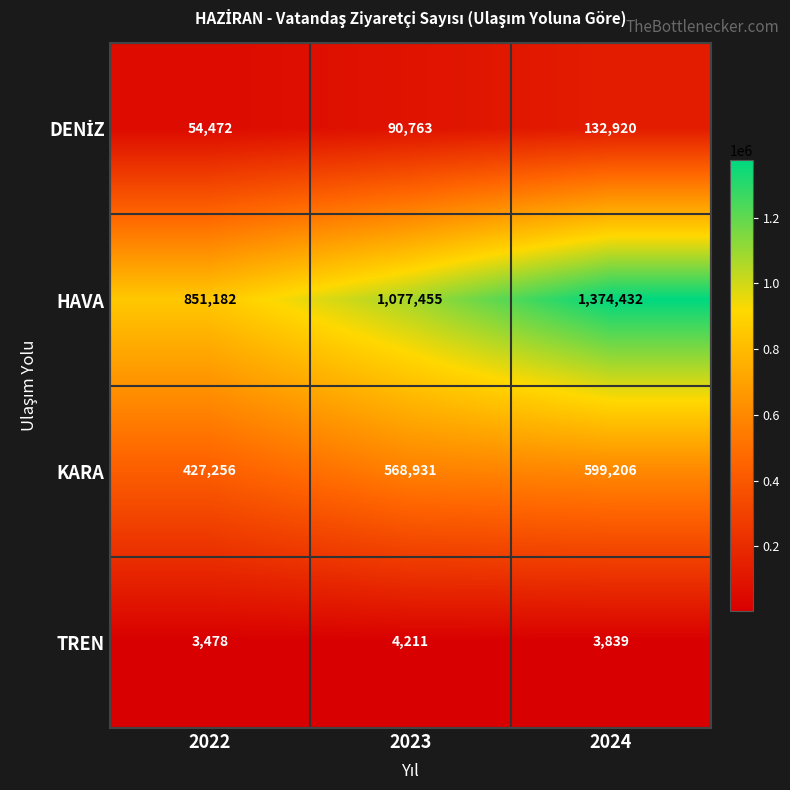

How many series are shown in this chart?

4